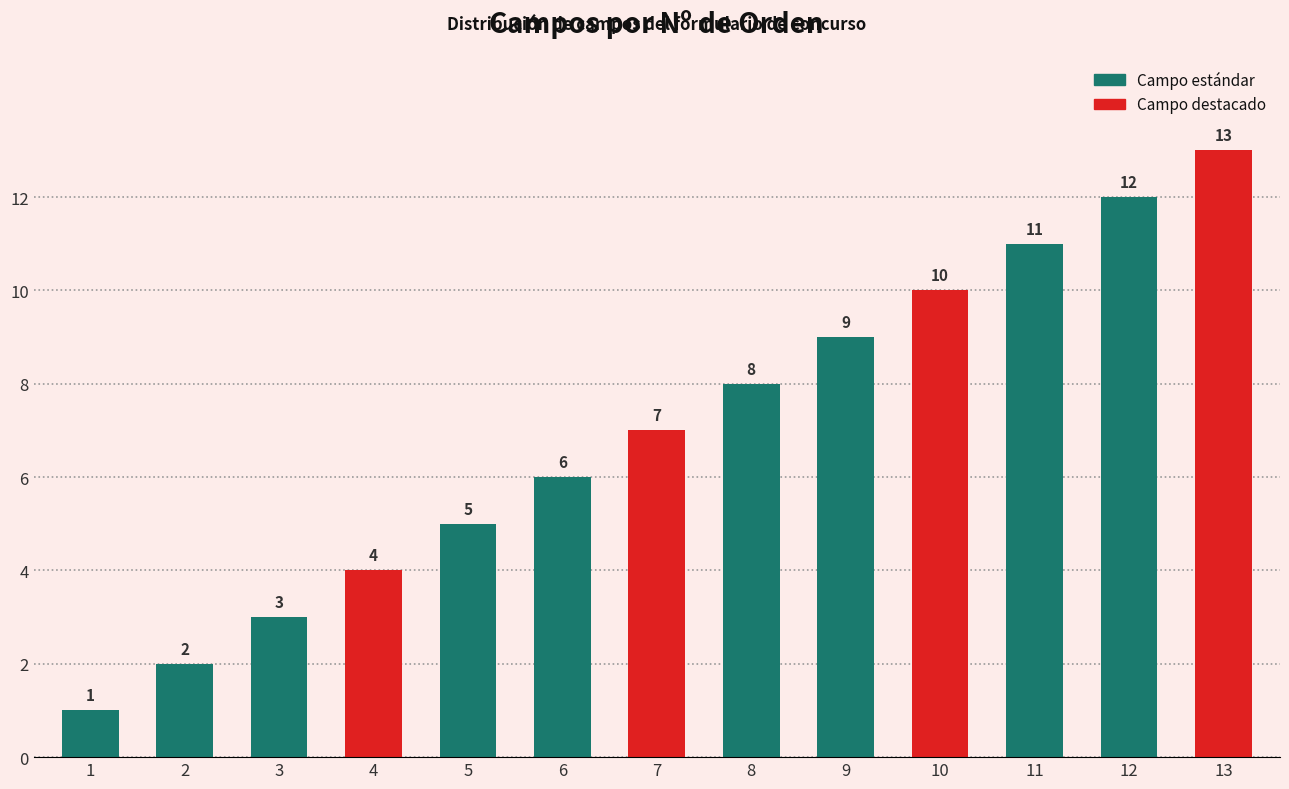

Read the value at 13, to the nearest 5.

15